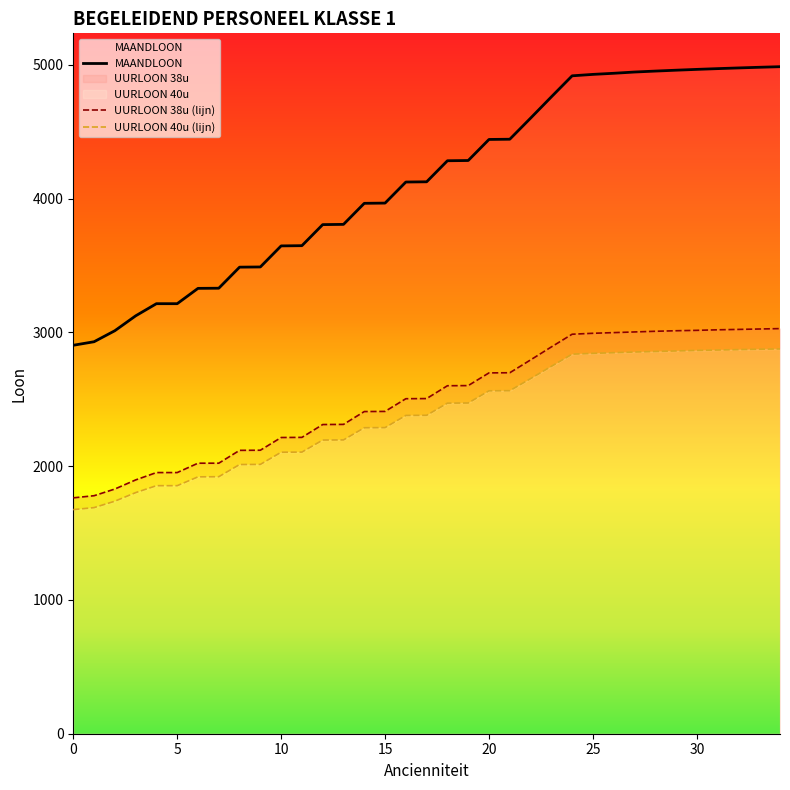

What value does the UURLOON 40u series have at 32?

2871.0